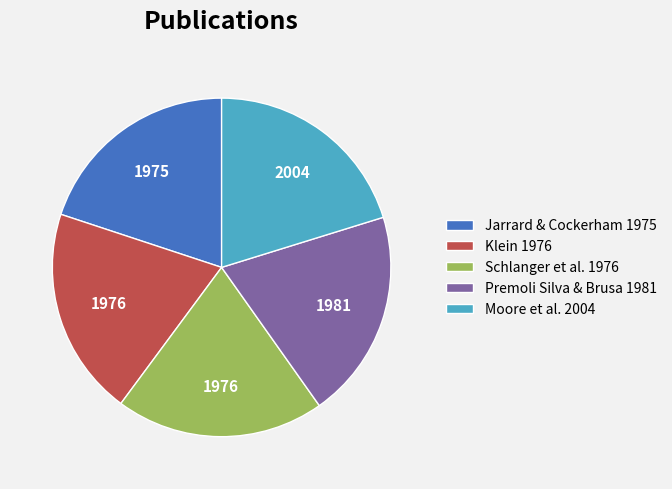

True or false: Klein 1976 accounts for 29% of the total.

False